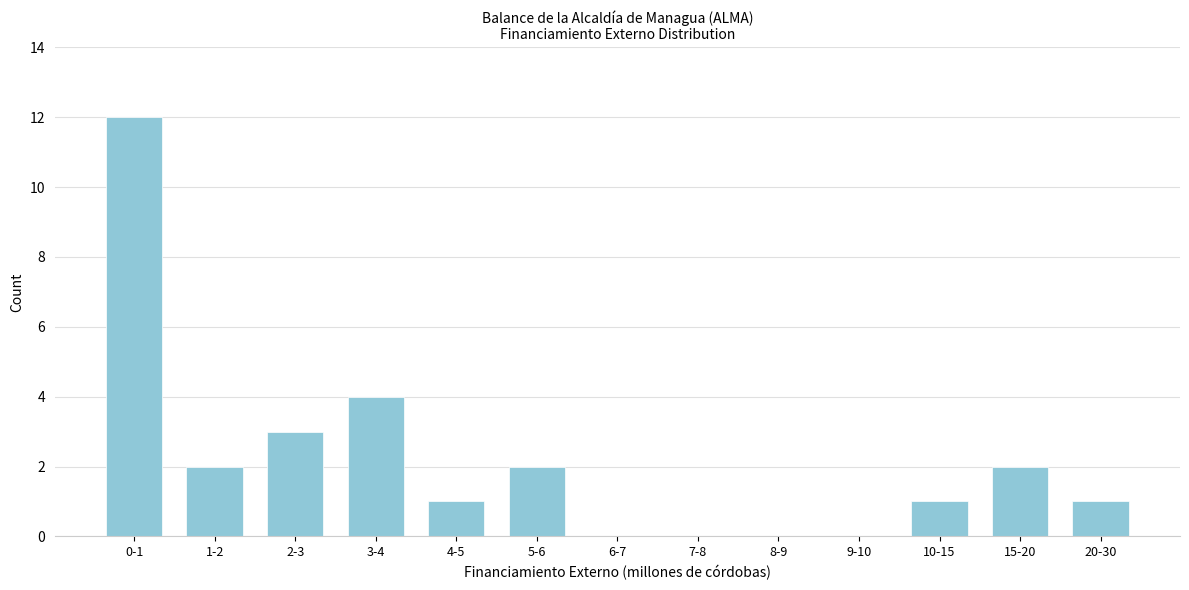

Reading left to right, transcribe all the data shown in this chart.

0-1=12	1-2=2	2-3=3	3-4=4	4-5=1	5-6=2	6-7=0	7-8=0	8-9=0	9-10=0	10-15=1	15-20=2	20-30=1